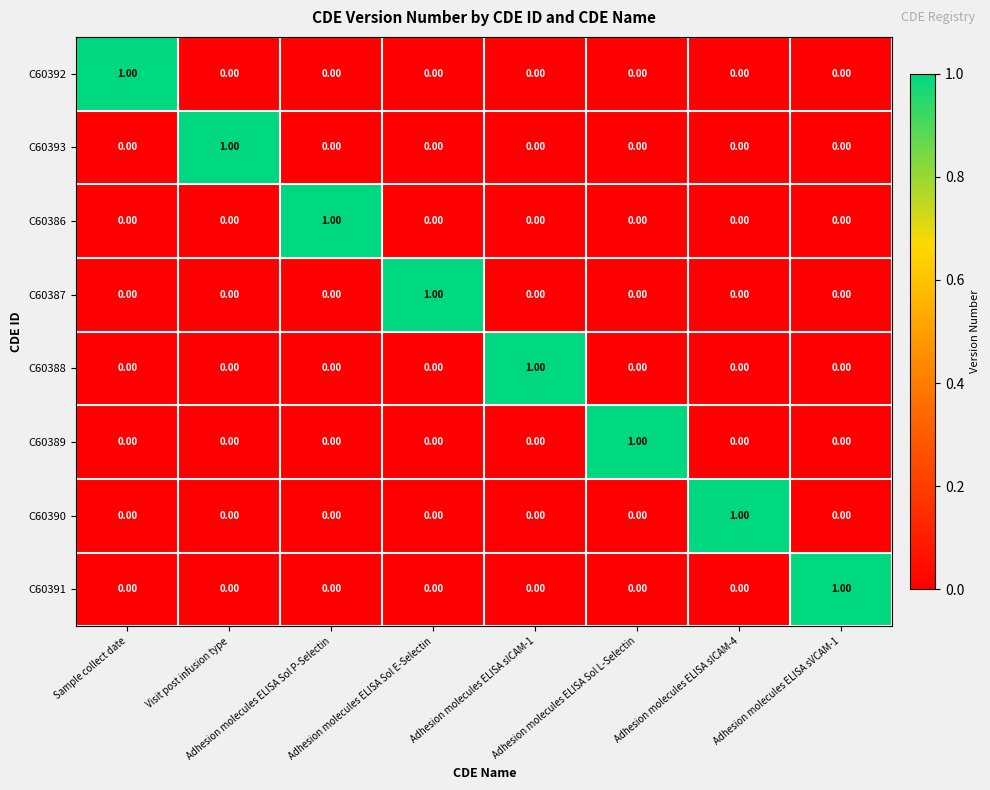

Which series has the widest spread of values?

C60392